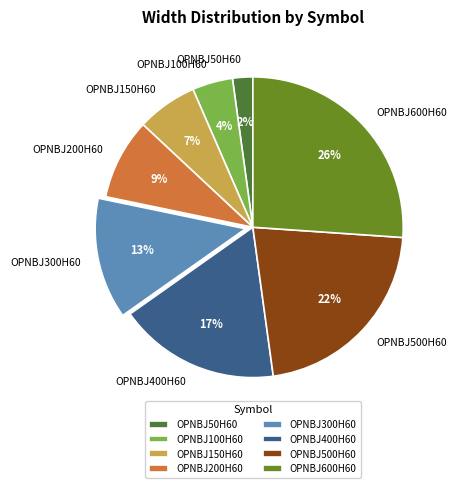

Does OPNBJ600H60 account for over 50% of the chart?

No